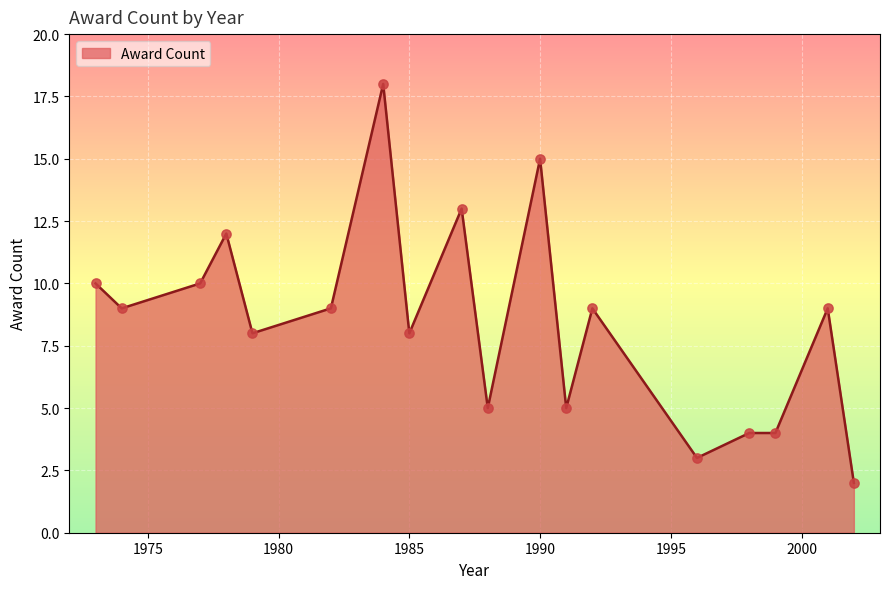

What is the greatest value displayed?

18